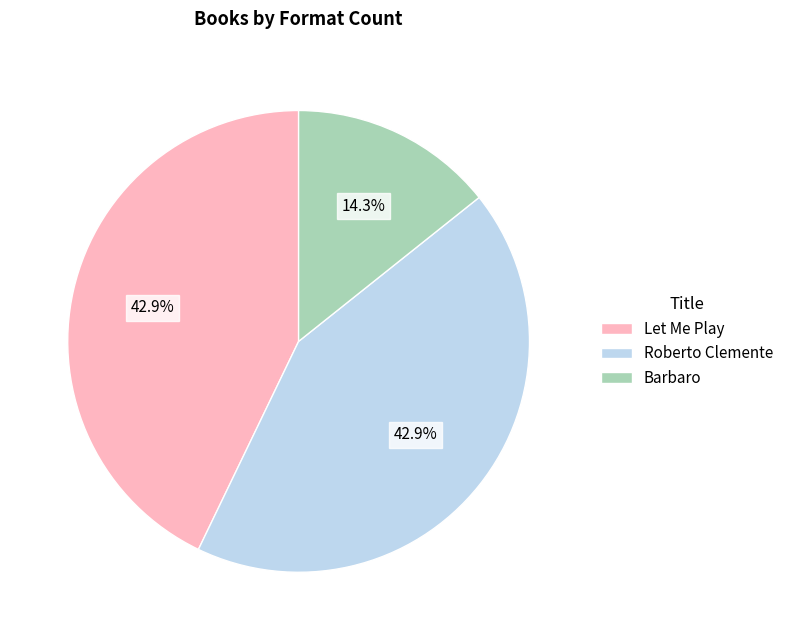

Which slice is the smallest?

Barbaro